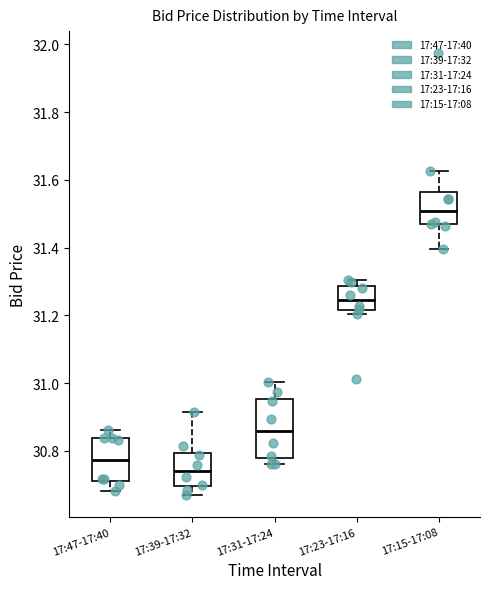

Where is the upper edge of the box for 17:31-17:24 on the y-axis? The values are not printed on the chart, so give them approximately, as read against the axis.

30.96